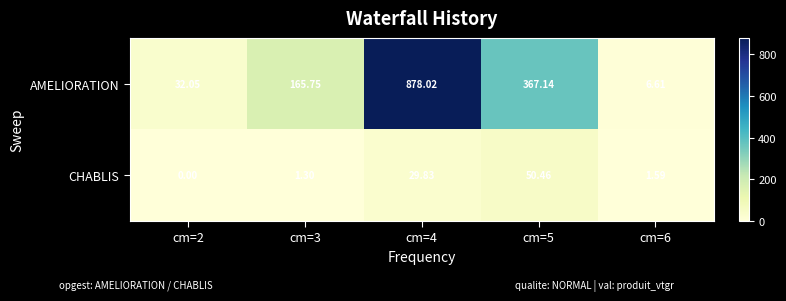

At cm=6, list the series in order from largest to smallest.

AMELIORATION, CHABLIS